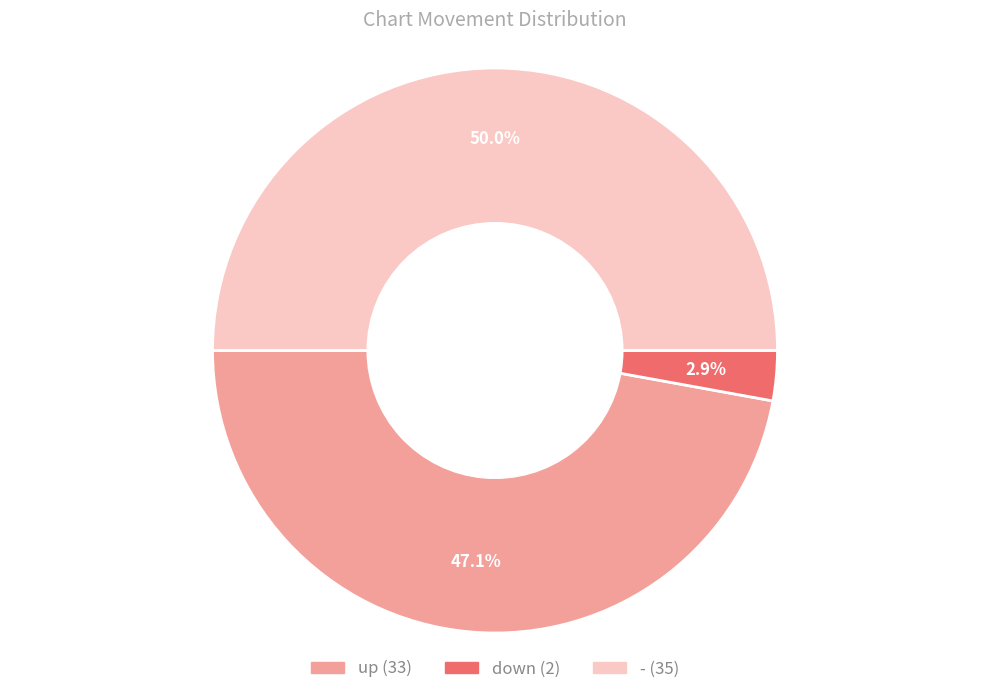

Does up account for over 50% of the chart?

No